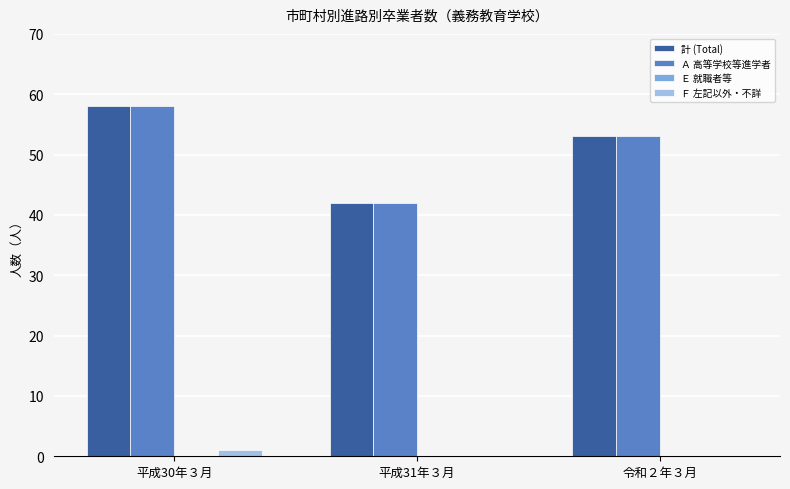

What is the spread (max minus min) of values at 平成30年３月?

57